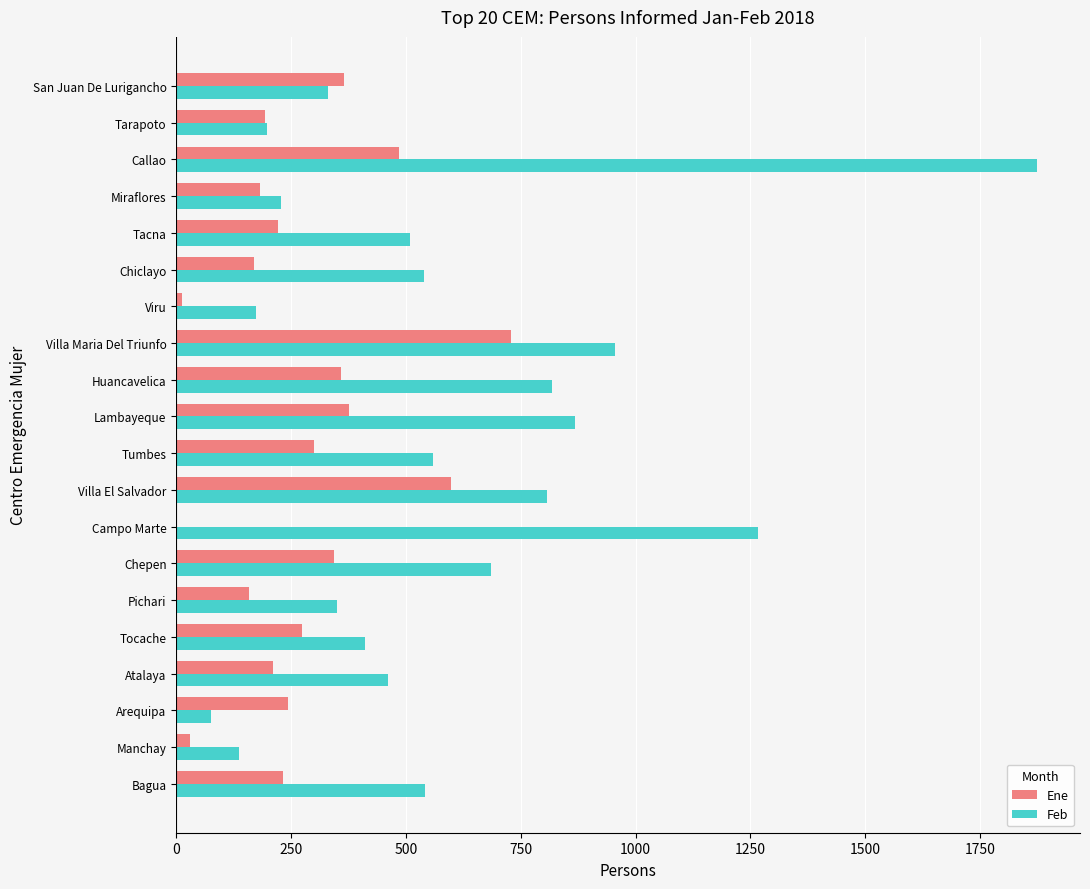

What is the sum of the Ene values at Tacna and Callao?

705